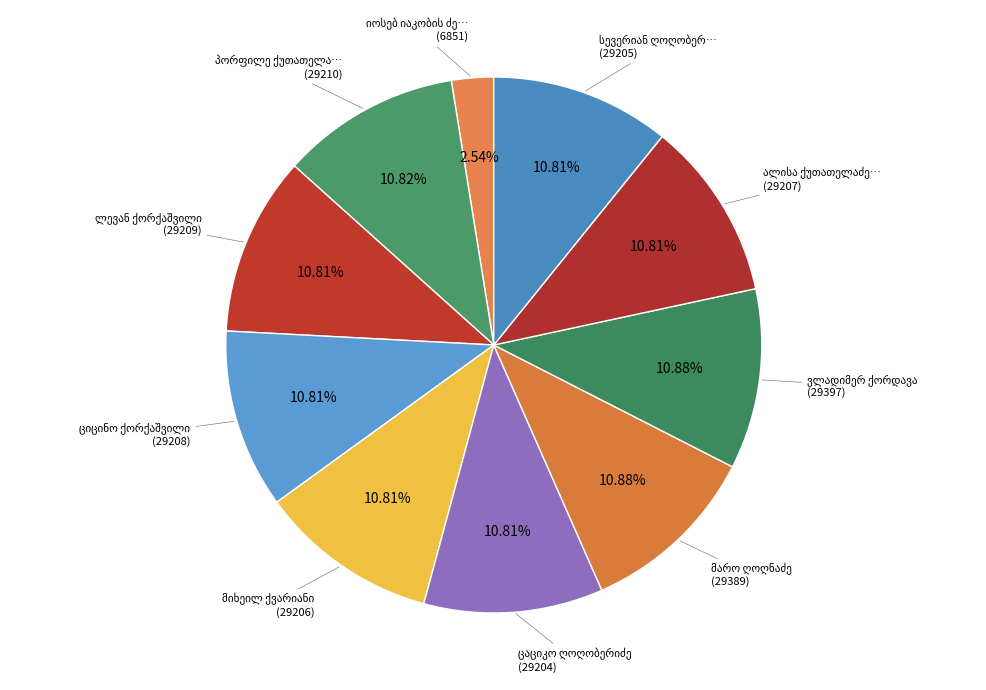

How many slices are in this pie chart?

10